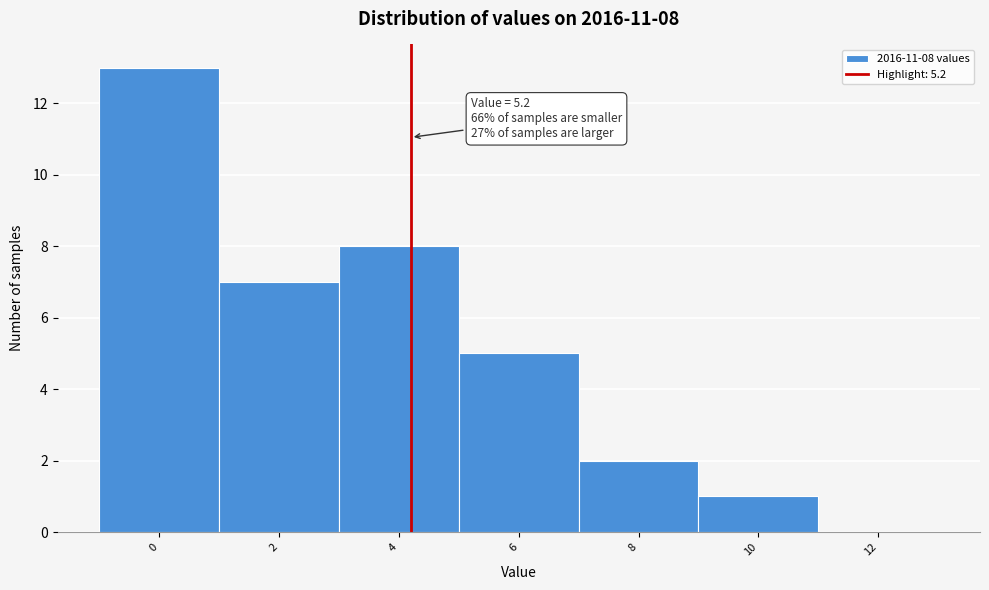

Reading left to right, extract all data points from this chart.

0=13	2=7	4=8	6=5	8=2	10=1	12=0